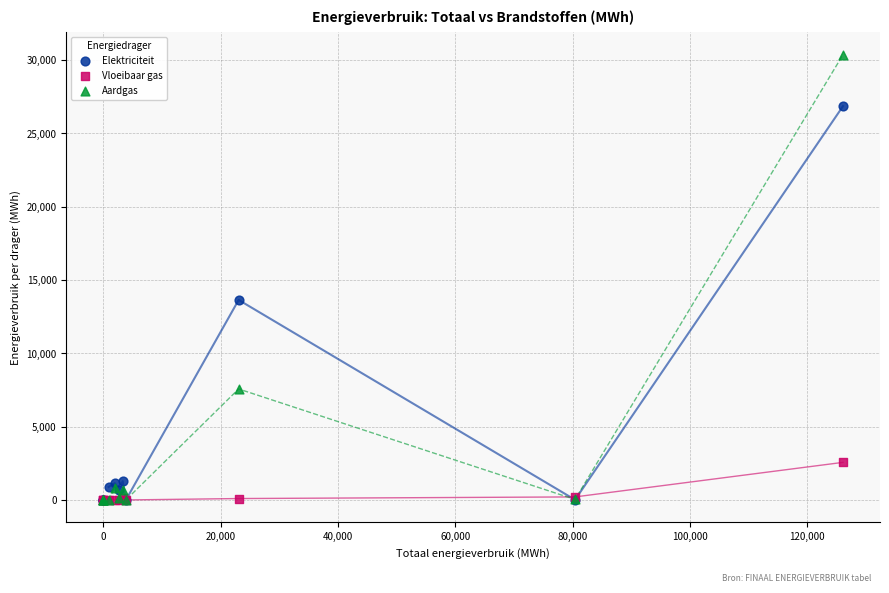

Across all series, what Y value is closest to 15177?

13633.3